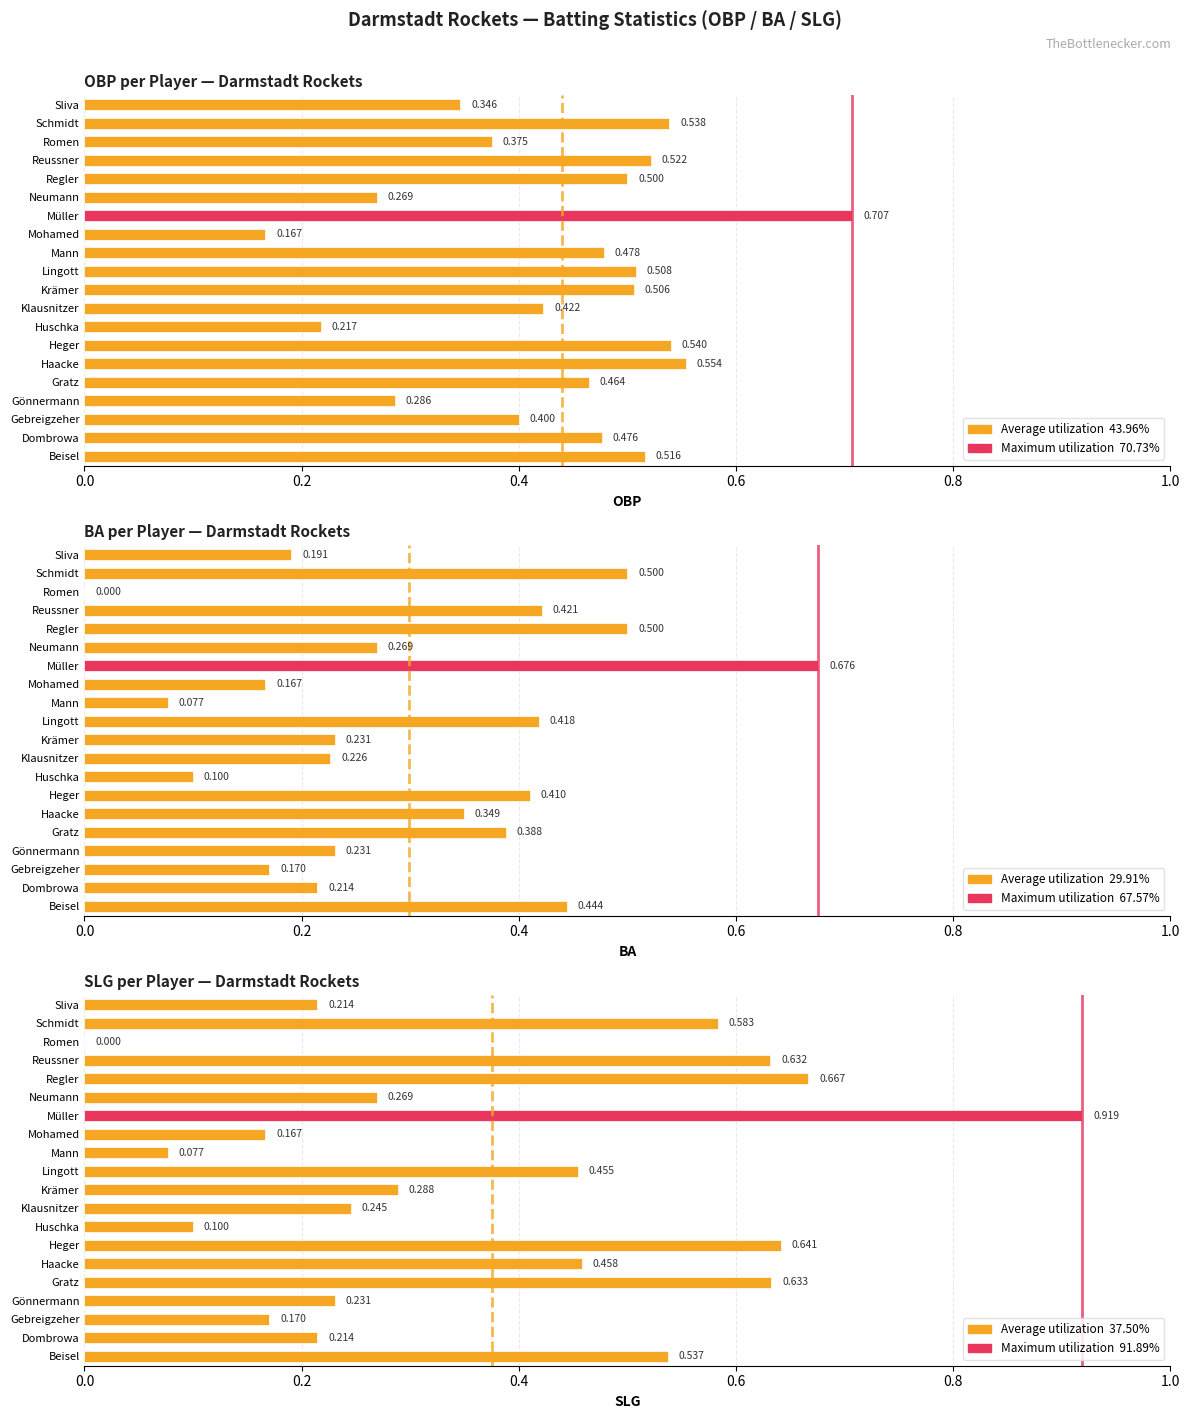

At how many categories does at least one series exceed 0?

20